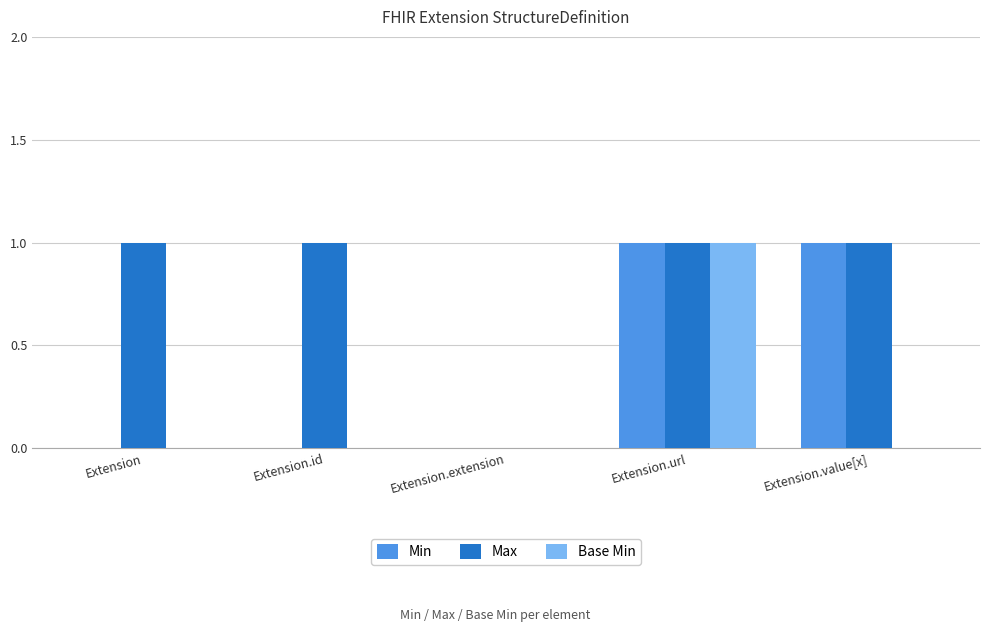

How many series are shown in this chart?

3